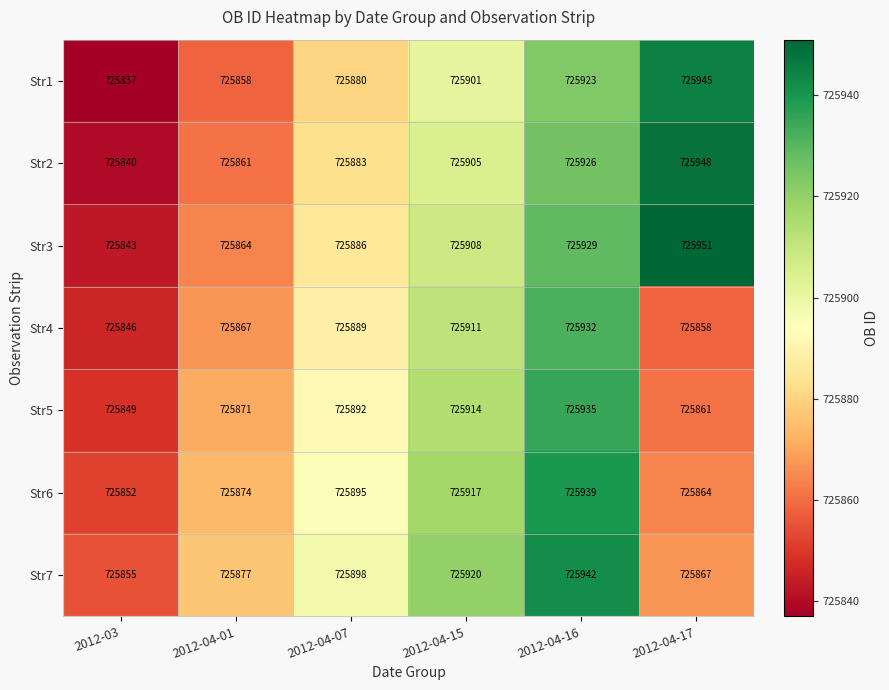

Is it true that Str6 equals 725864 at 2012-04-17?

True